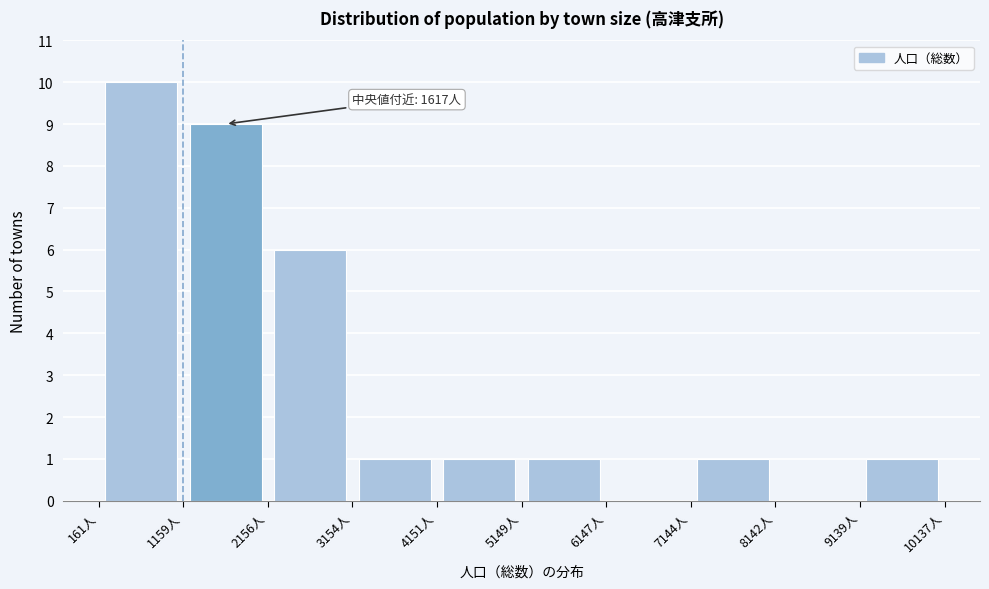

Over which range of the x-axis is the bar tallest?

200 to 1200